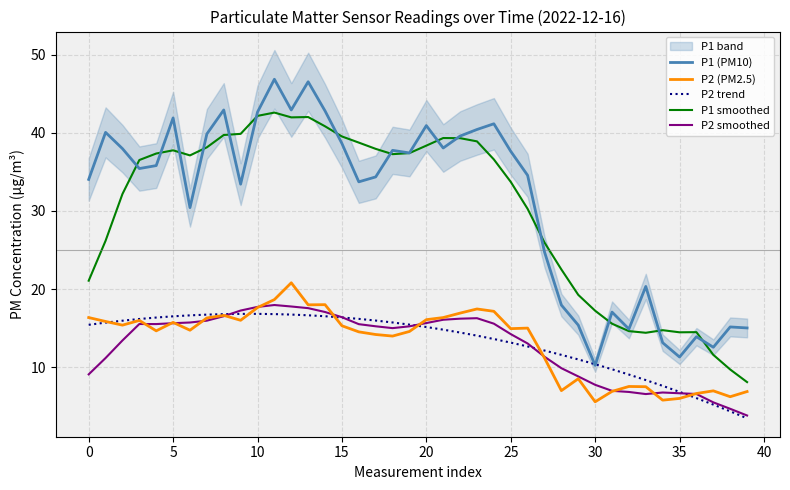

How many data points in P2 trend are above 15?

21